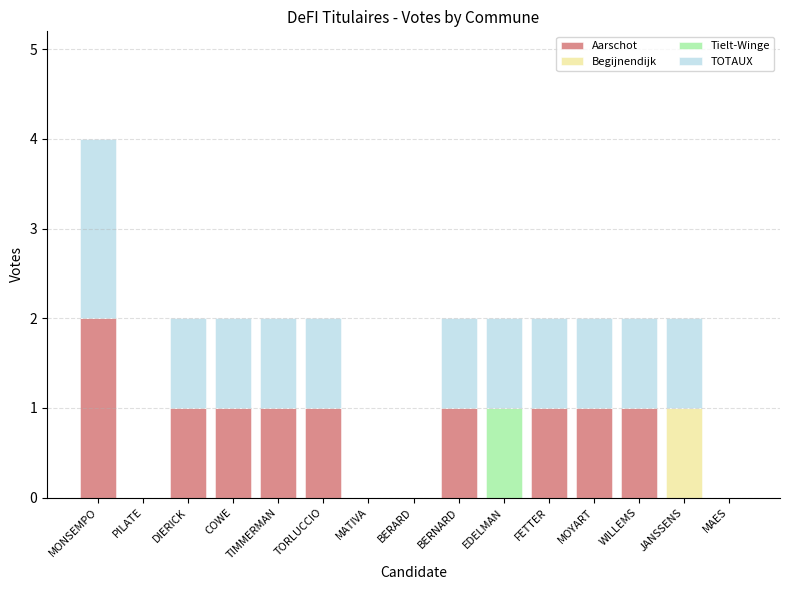

At which category is the sum across all series the highest?

MONSEMPO